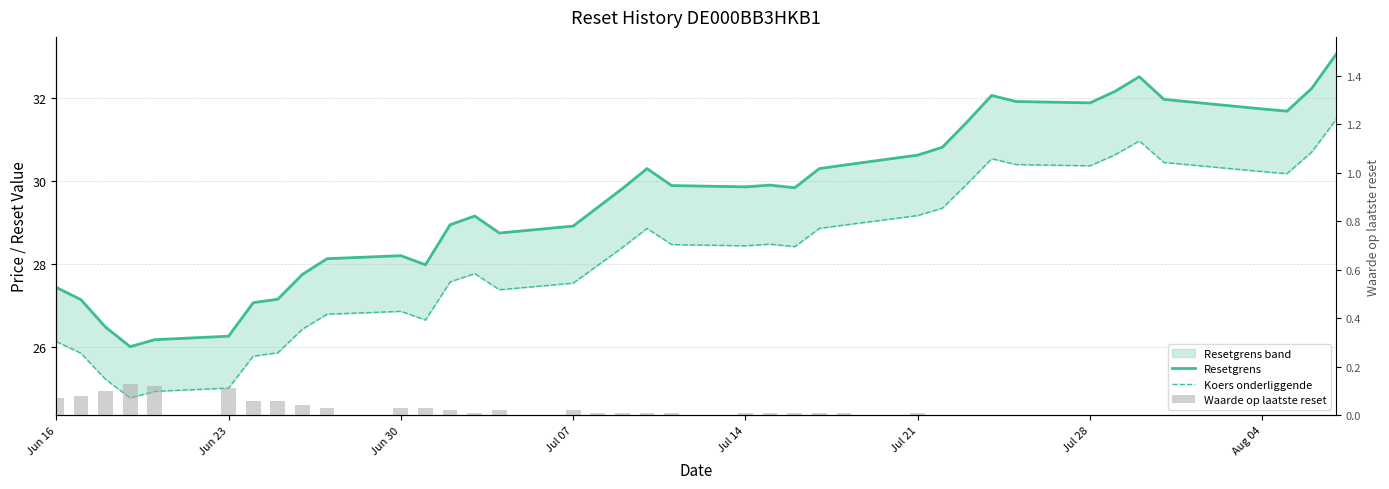

Rank the series by their maximum value, from highest to lowest.

Resetgrens, Koers onderliggende, Waarde op laatste reset